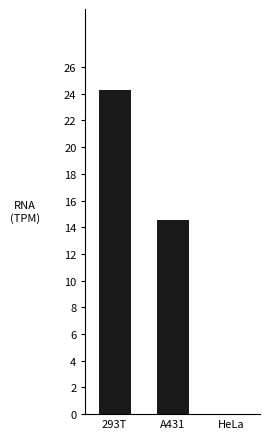

Are the bars horizontal?

No